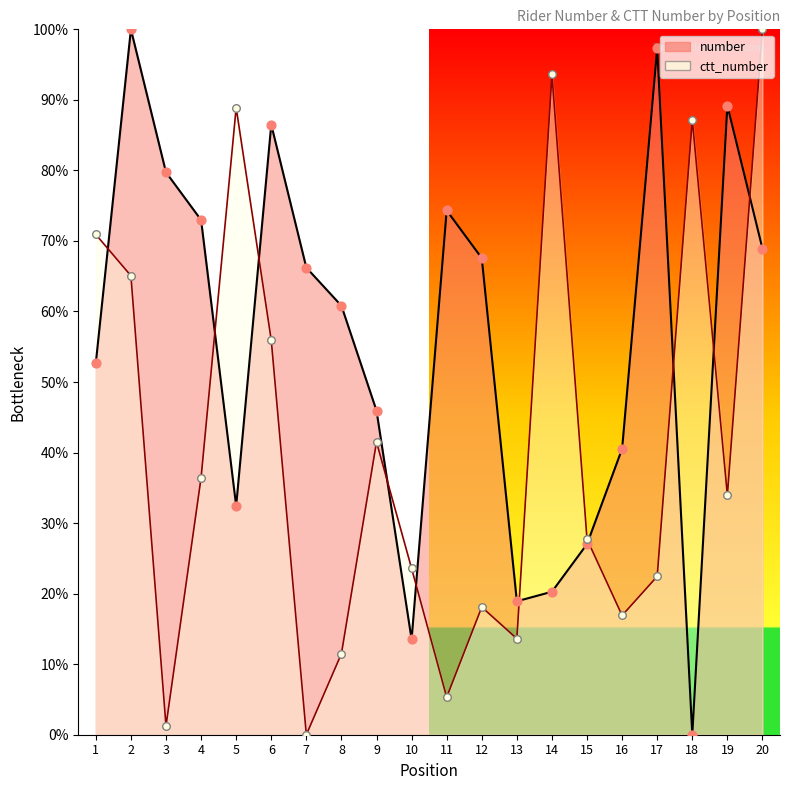

At which category is the sum across all series the highest?

20